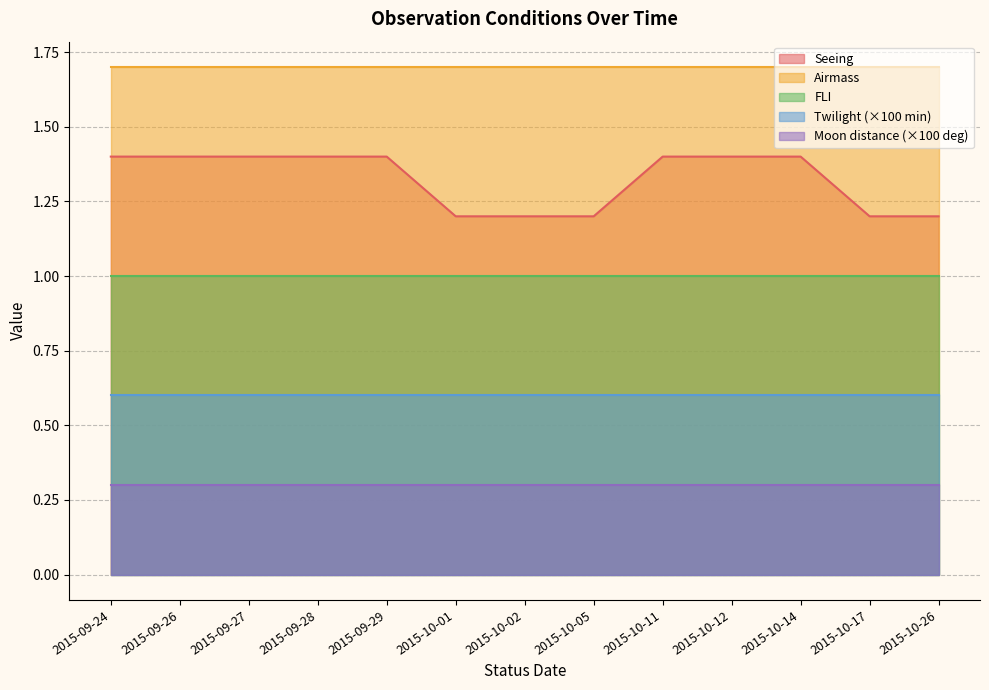

Does the chart have visible grid lines?

Yes